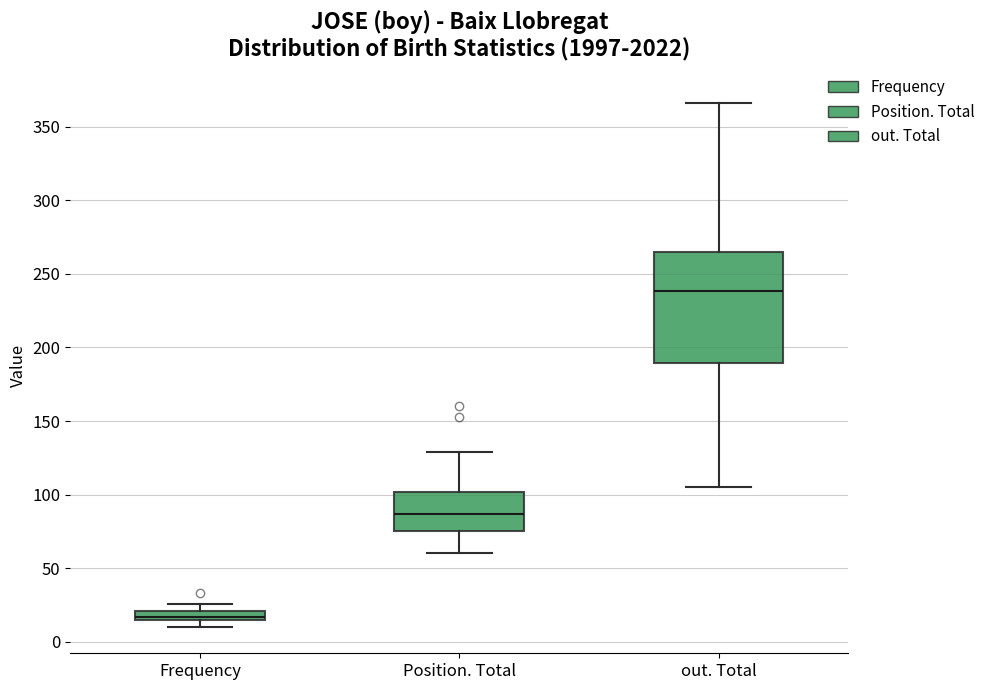

Comparing the boxes themselves (not the whiskers), which one is the tallest?

out. Total